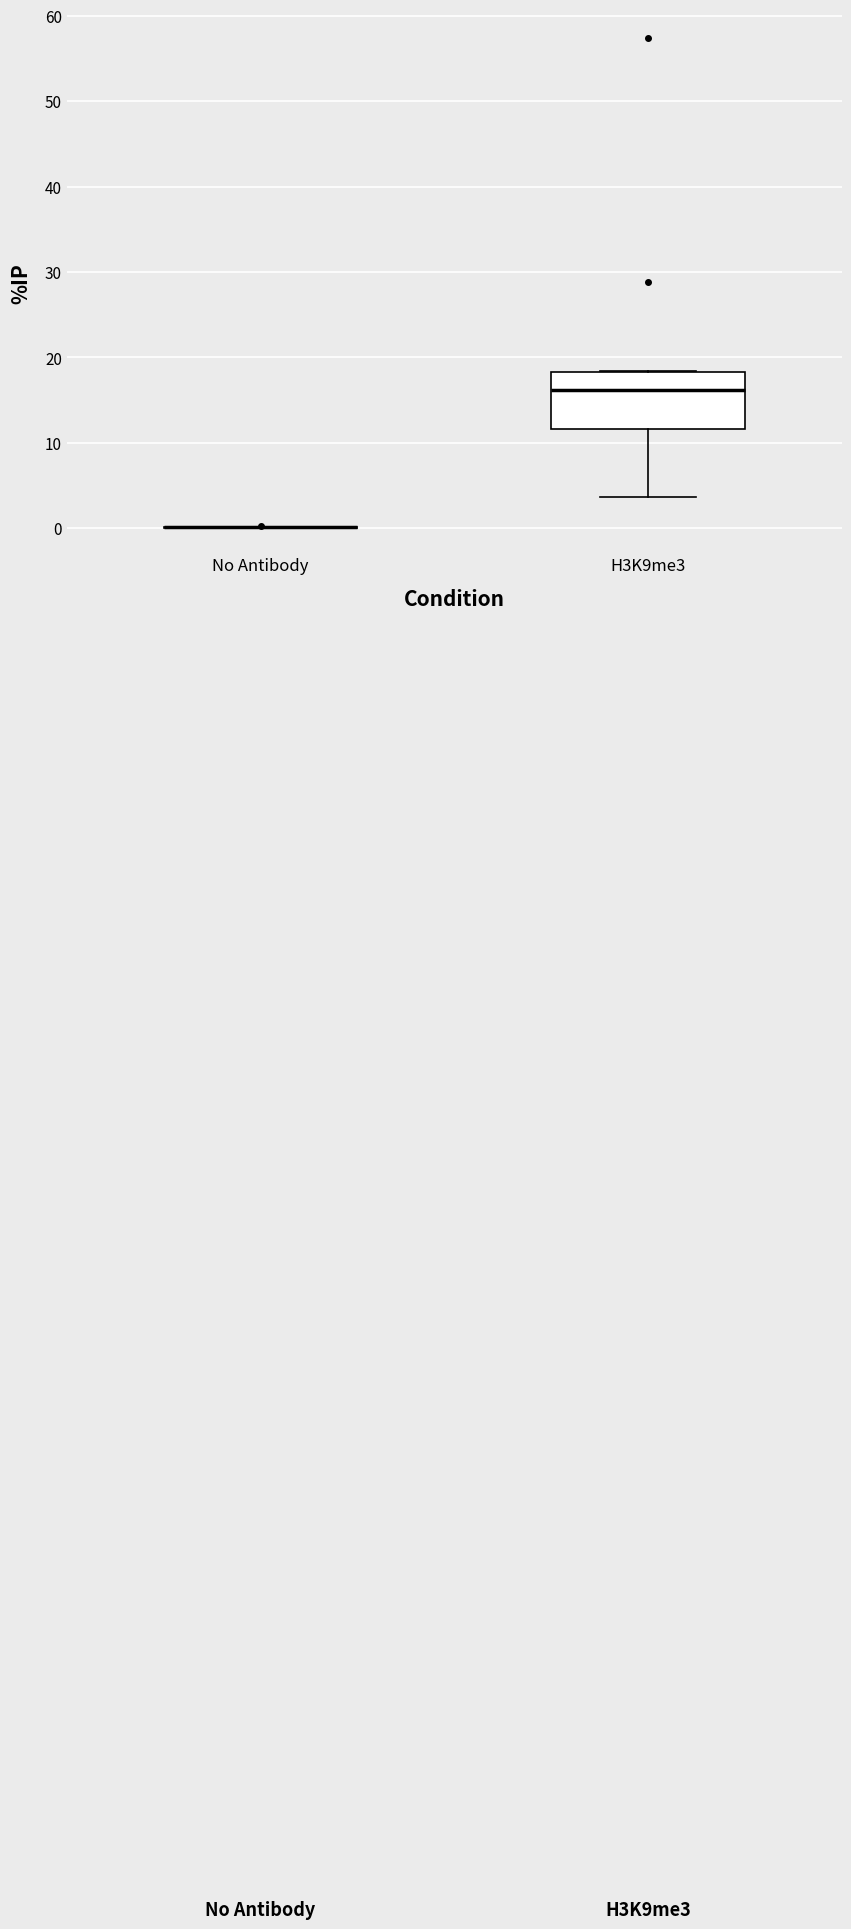

Reading left to right, read every box against the y-axis: the position of its median line, the range the box covers, and the ends of its whiskers. The values are not printed on the chart, so give them approximately, as read against the axis.

No Antibody: box collapsed to a line at 0, whiskers 0 to 0
H3K9me3: median 16, box 12 to 18, whiskers 4 to 18